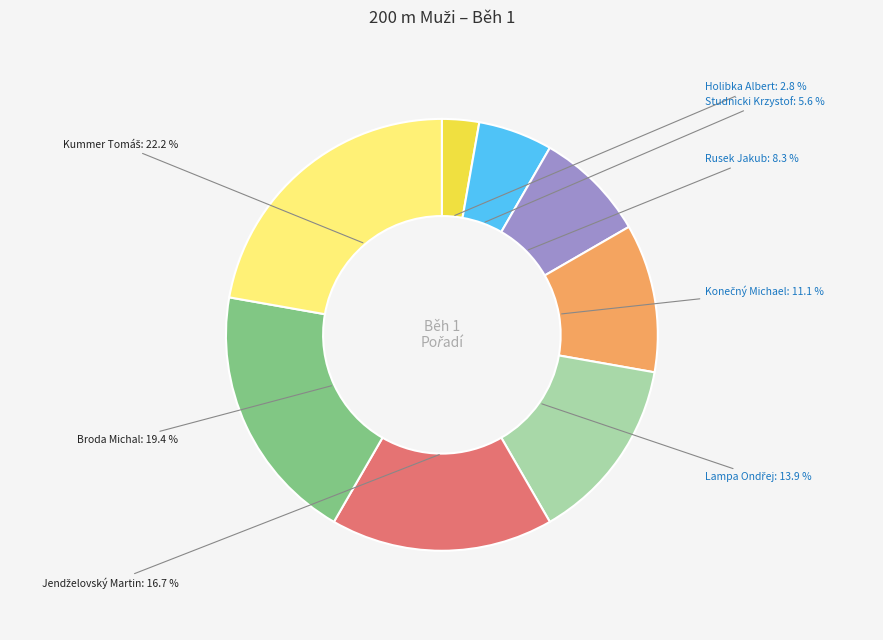

Between Broda Michal and Studnicki Krzystof, which is larger?

Broda Michal